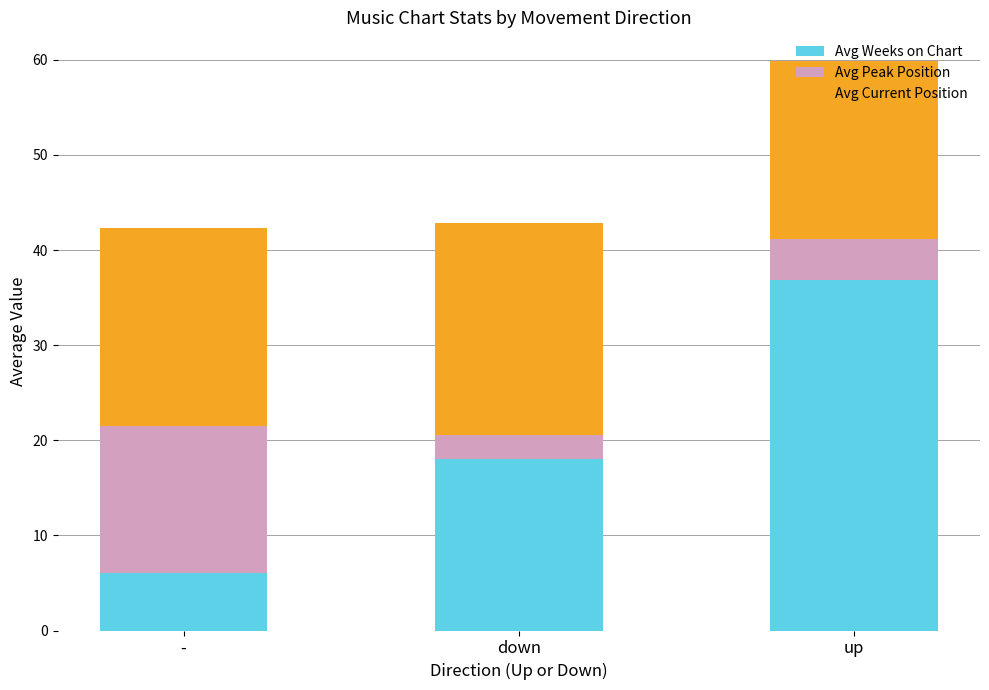

What is the highest value of the Avg Weeks on Chart series?

36.9